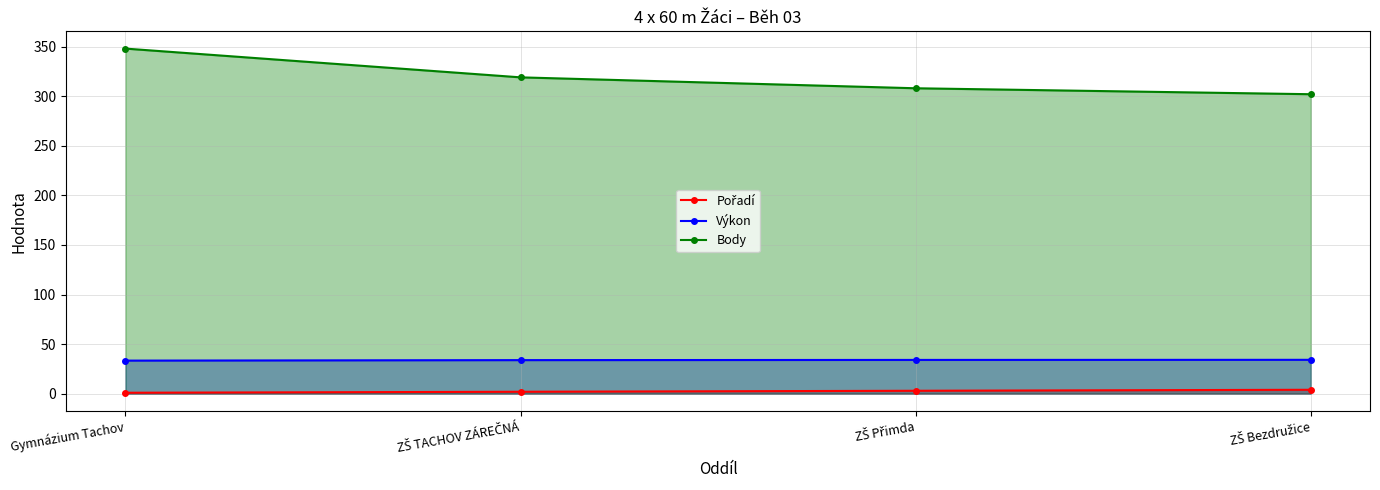

Does the chart have visible grid lines?

Yes